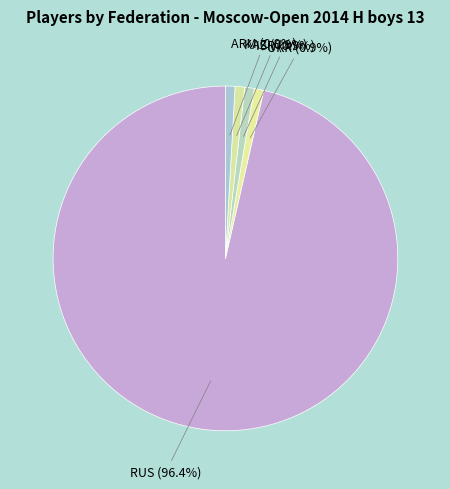

Which slice represents more than half of the pie?

RUS